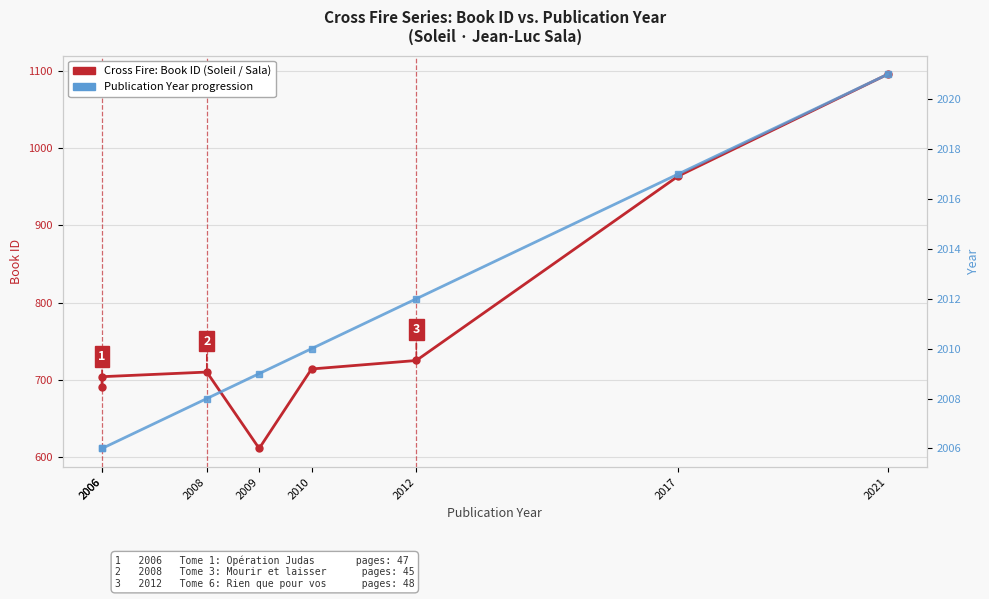

Rank the series at 2009 from lowest to highest value.

Cross Fire: Book ID (Soleil), Publication Year trend